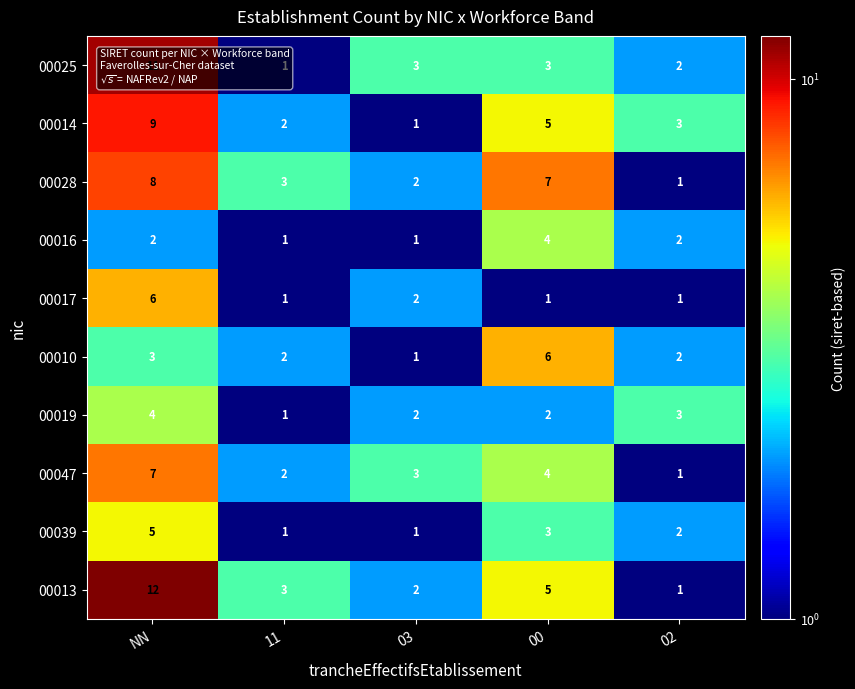

At how many categories does at least one series exceed 11?

1